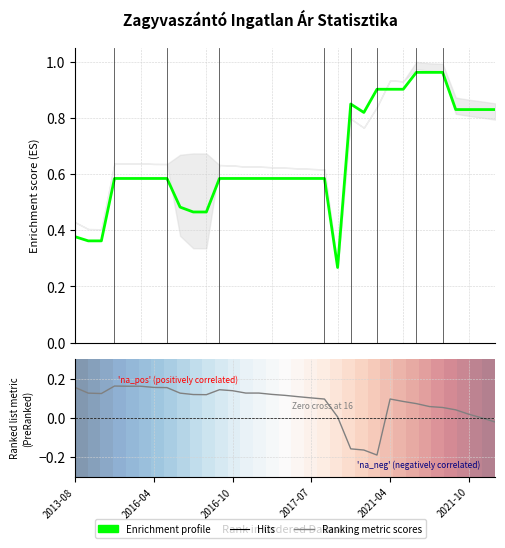

What is the average value of the Ranking metric scores series?

0.1